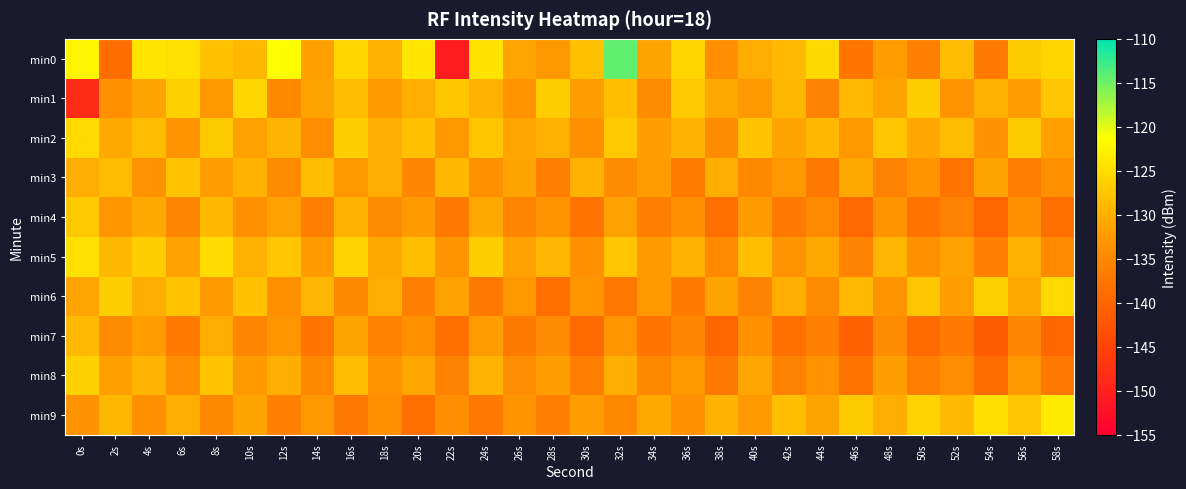

Rank the series by their maximum value, from highest to lowest.

min0, min9, min5, min2, min6, min1, min8, min4, min3, min7